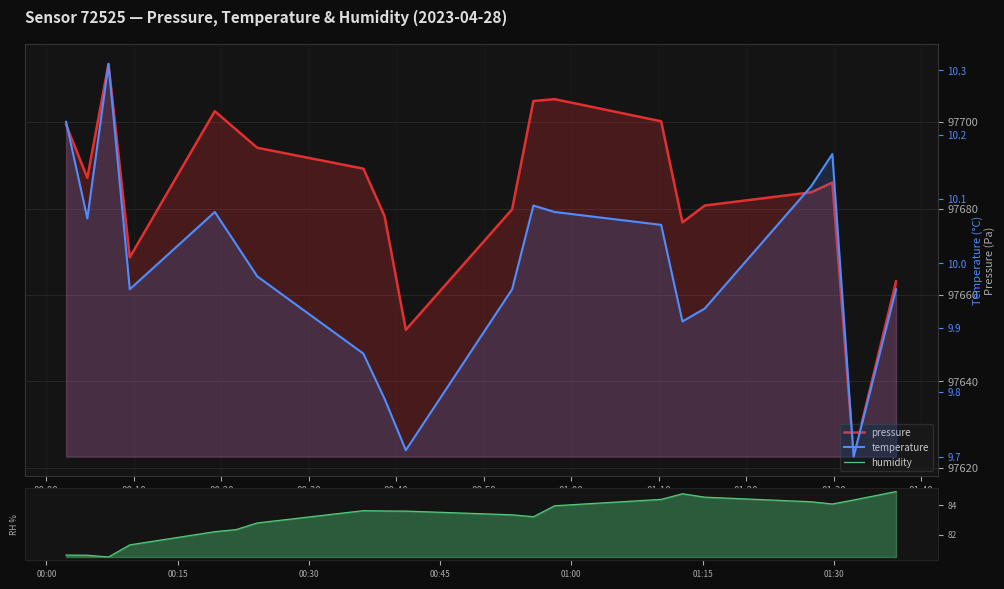

How many lines are shown in the chart?

3